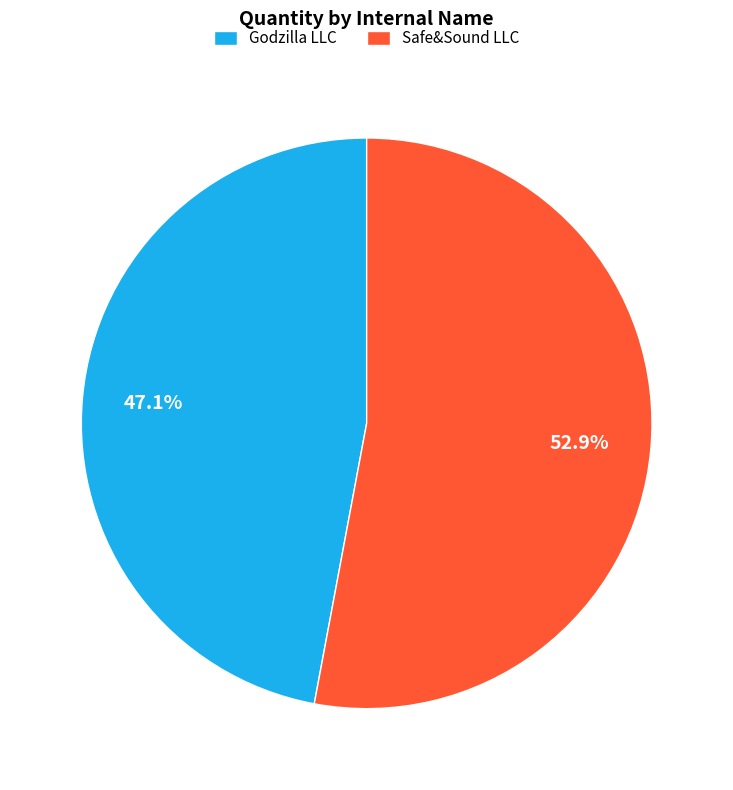

How many slices are in this pie chart?

2